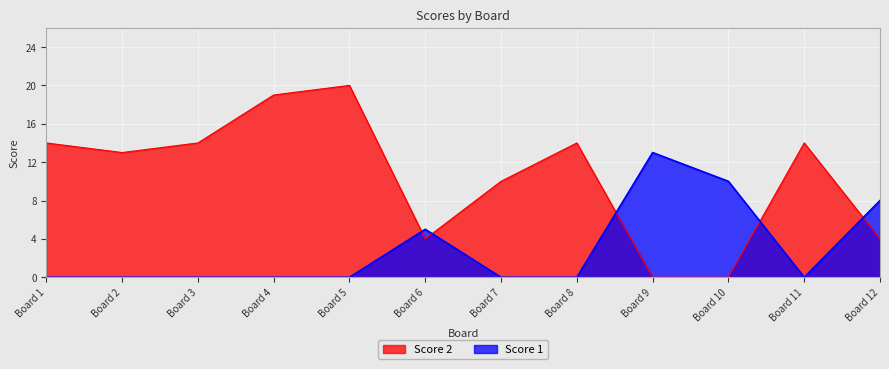

Which series has the widest spread of values?

Score 2